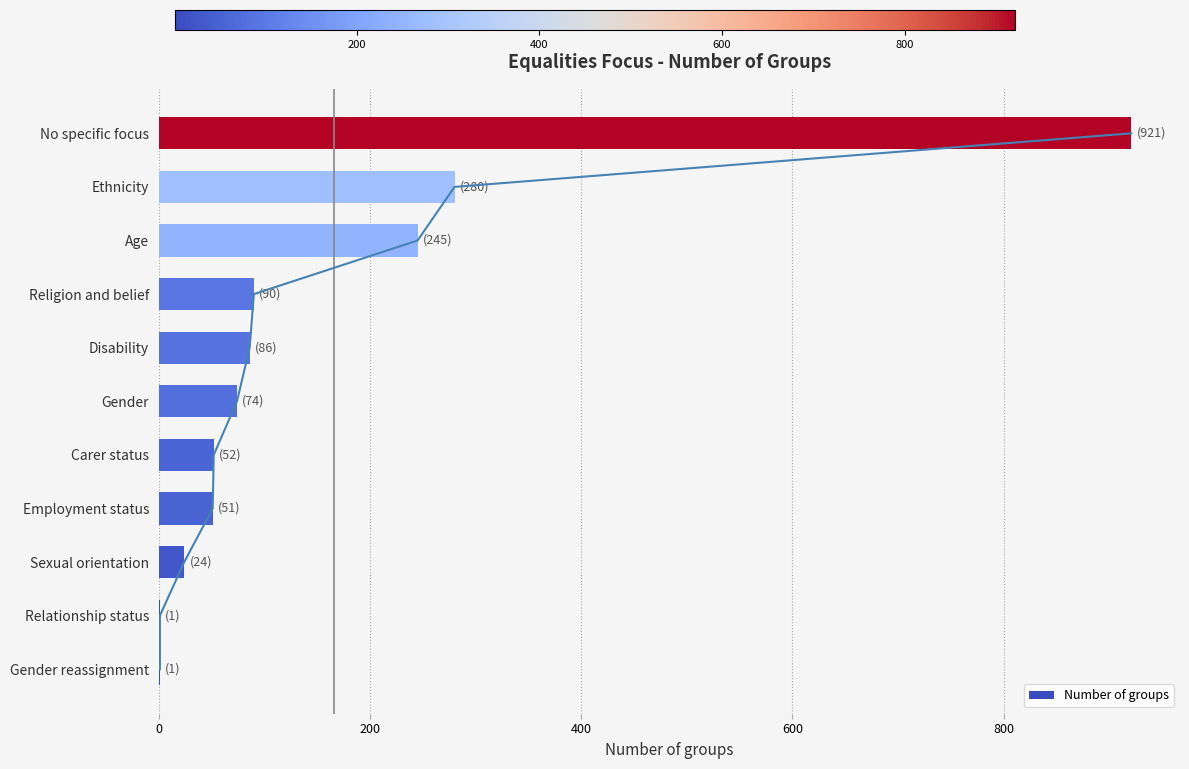

What is the sum of all Number of groups values?

1825